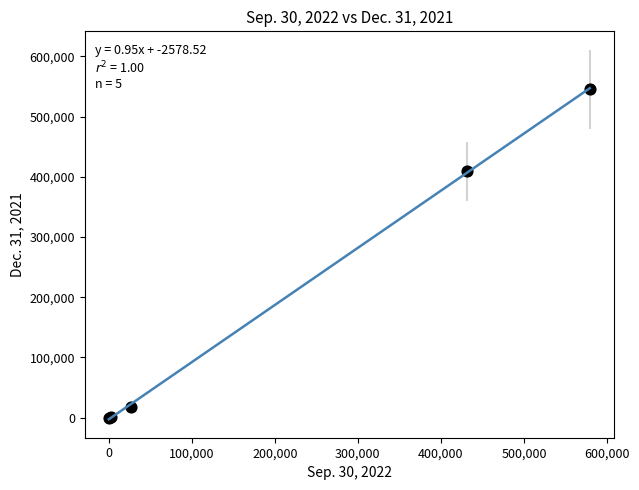

What Y value in the scatter plot is closest to 272653?

409248.0